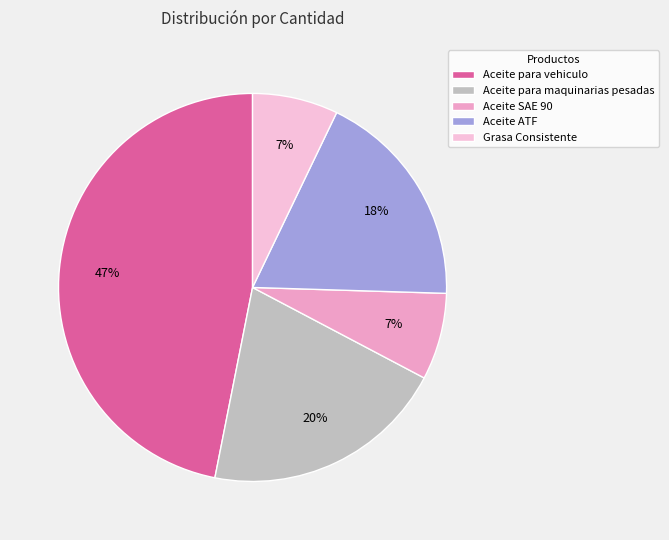

Approximately how many times larger is the value at Aceite para maquinarias pesadas compared to Aceite SAE 90?

2.8